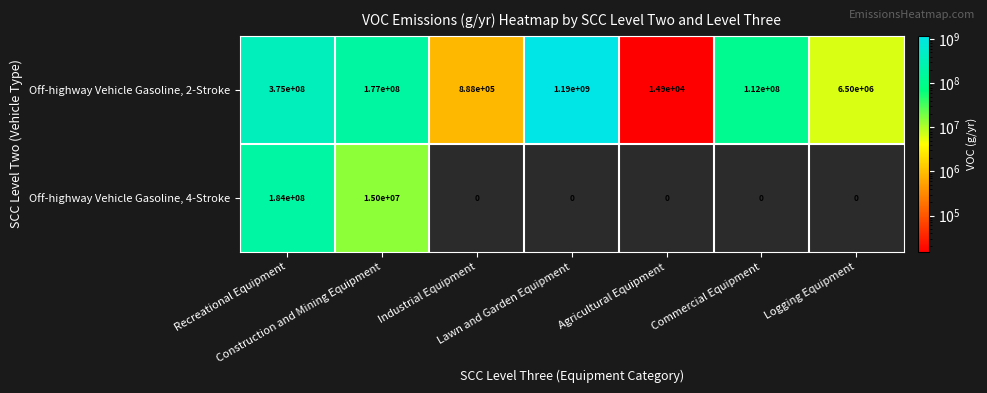

What is the maximum value for Off-highway Vehicle Gasoline, 2-Stroke?

1190000000